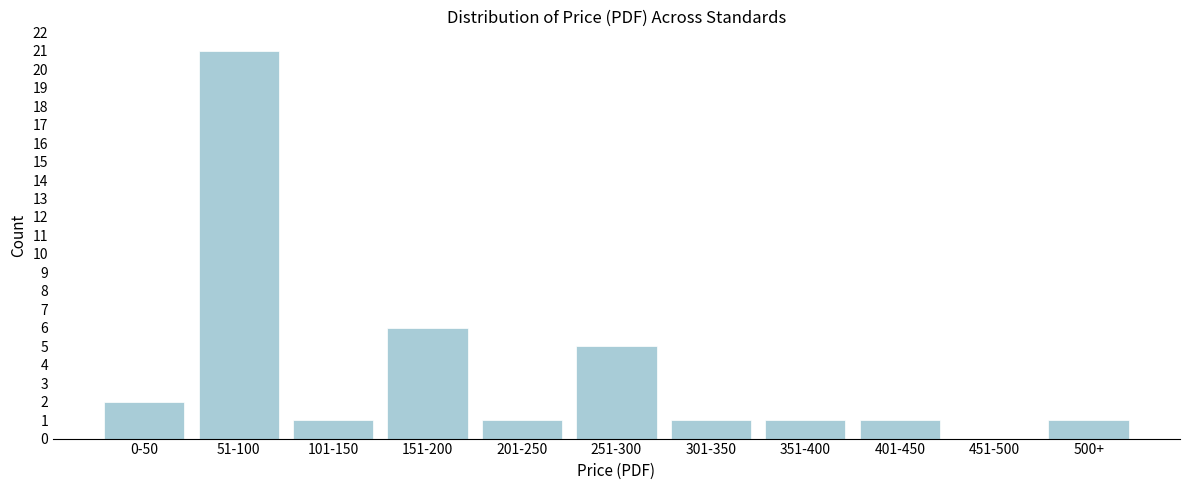

Reading left to right, extract all data points from this chart.

0-50=2	51-100=21	101-150=1	151-200=6	201-250=1	251-300=5	301-350=1	351-400=1	401-450=1	451-500=0	500+=1